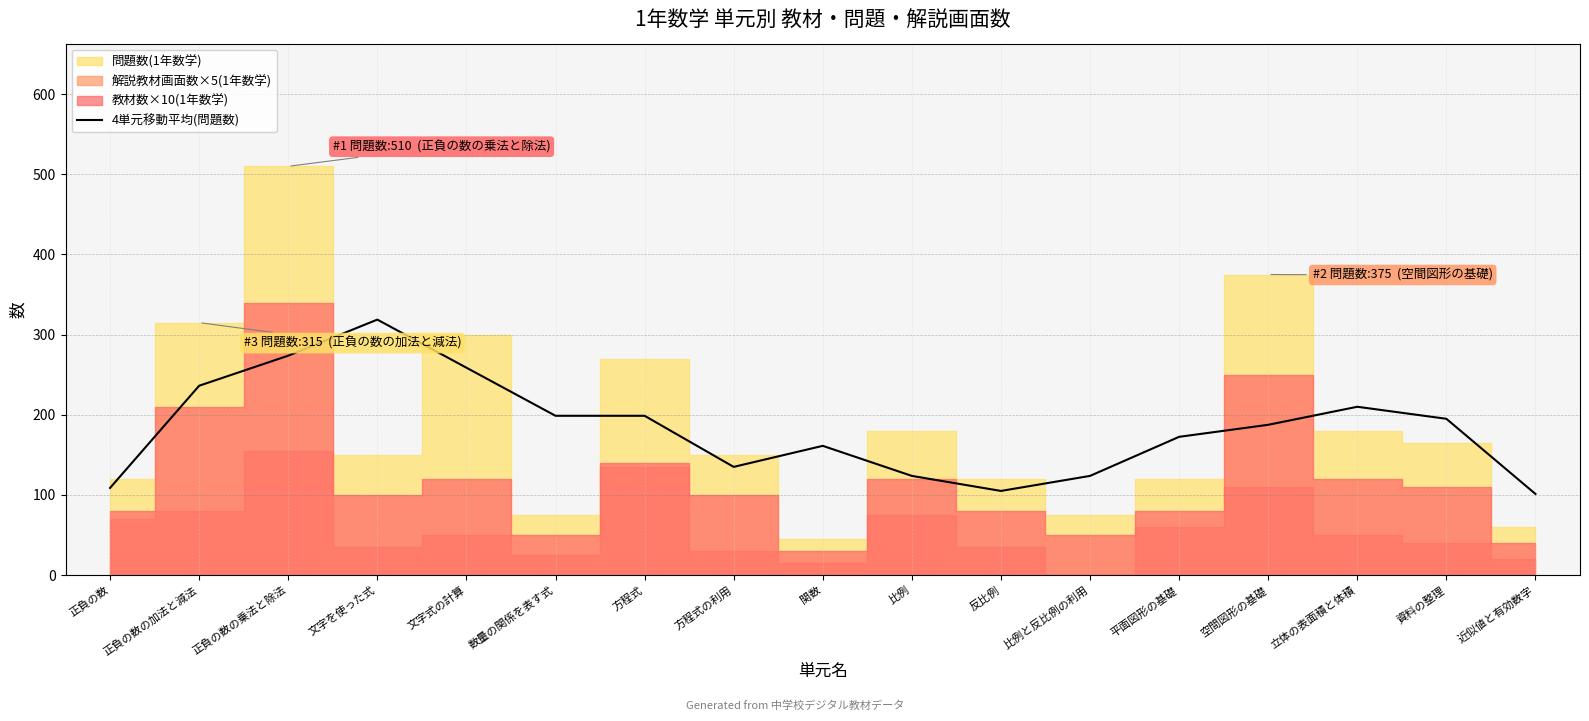

How many points are higher than both their immediate neighbors (excluding endpoints)?

3